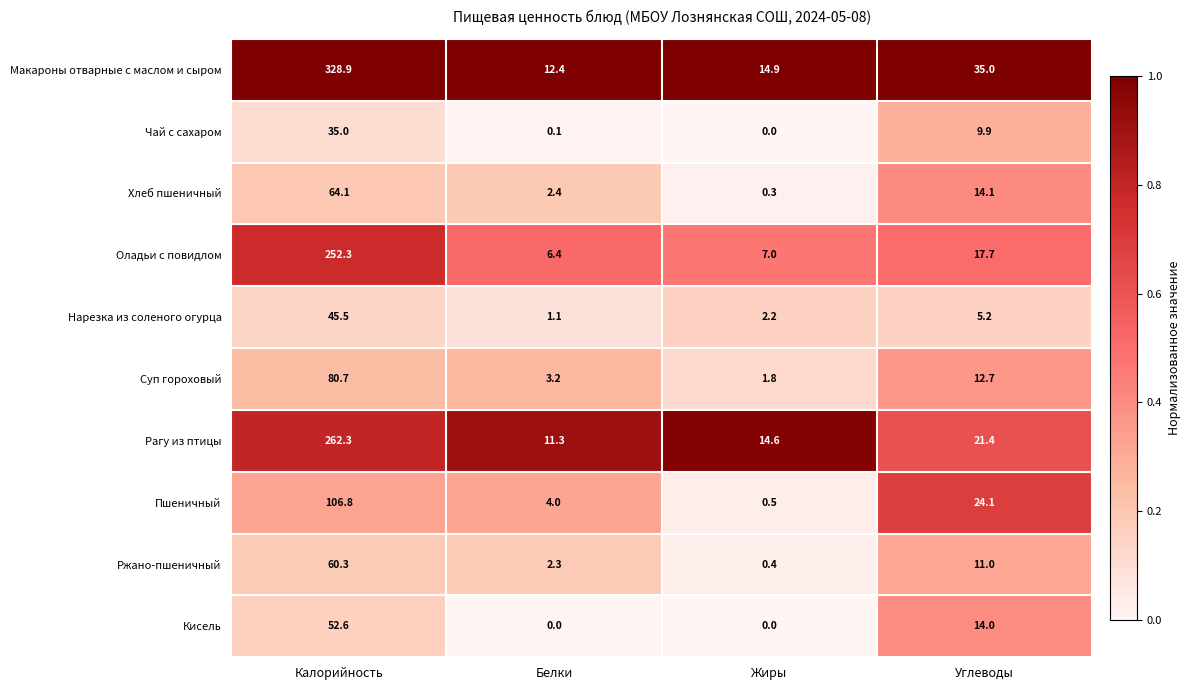

What is the total value across all series at Белки?

43.2